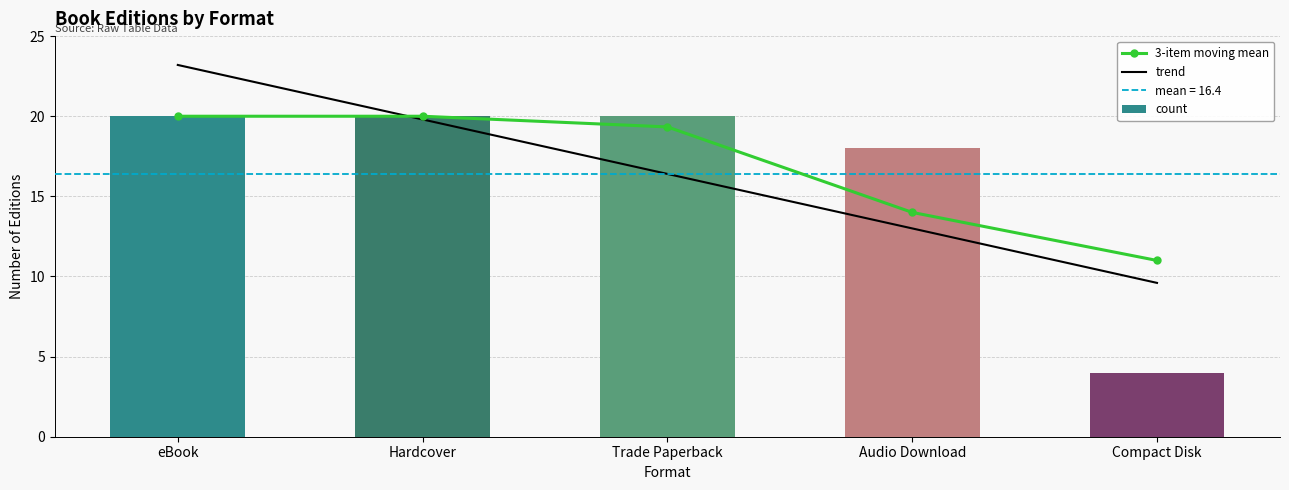

The value of trend at Hardcover is 4.9. True or false?

False